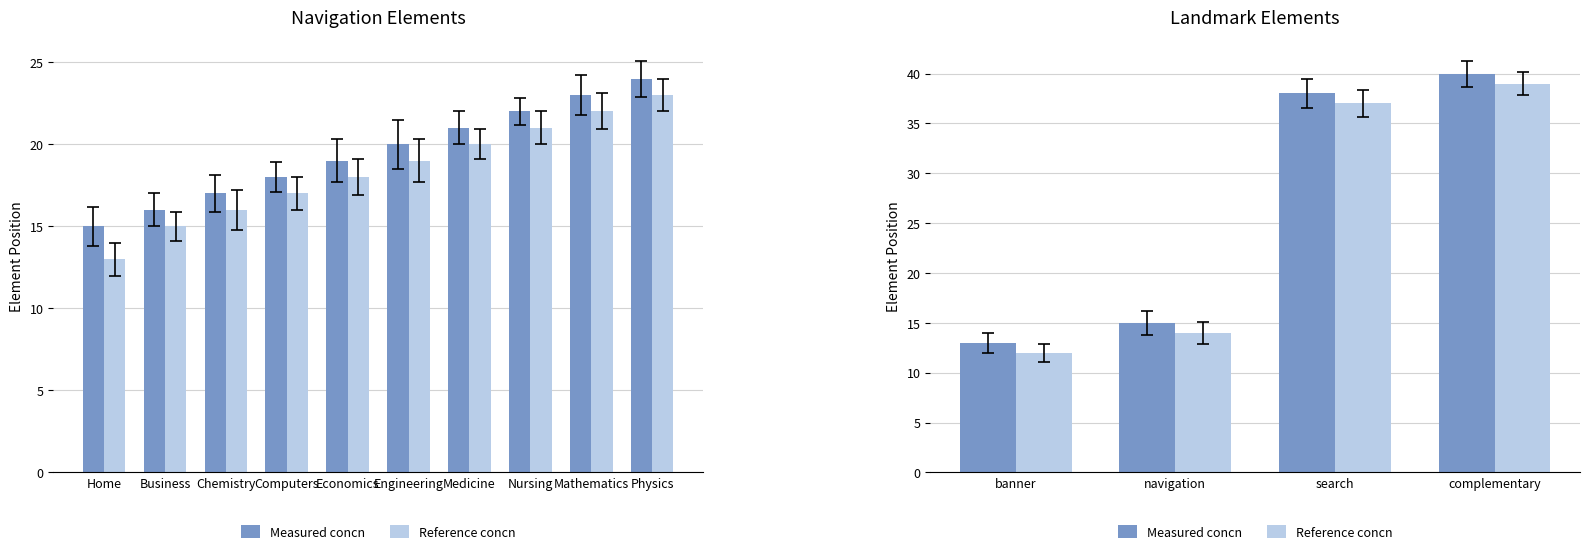

What is the maximum value for Reference concn?

39